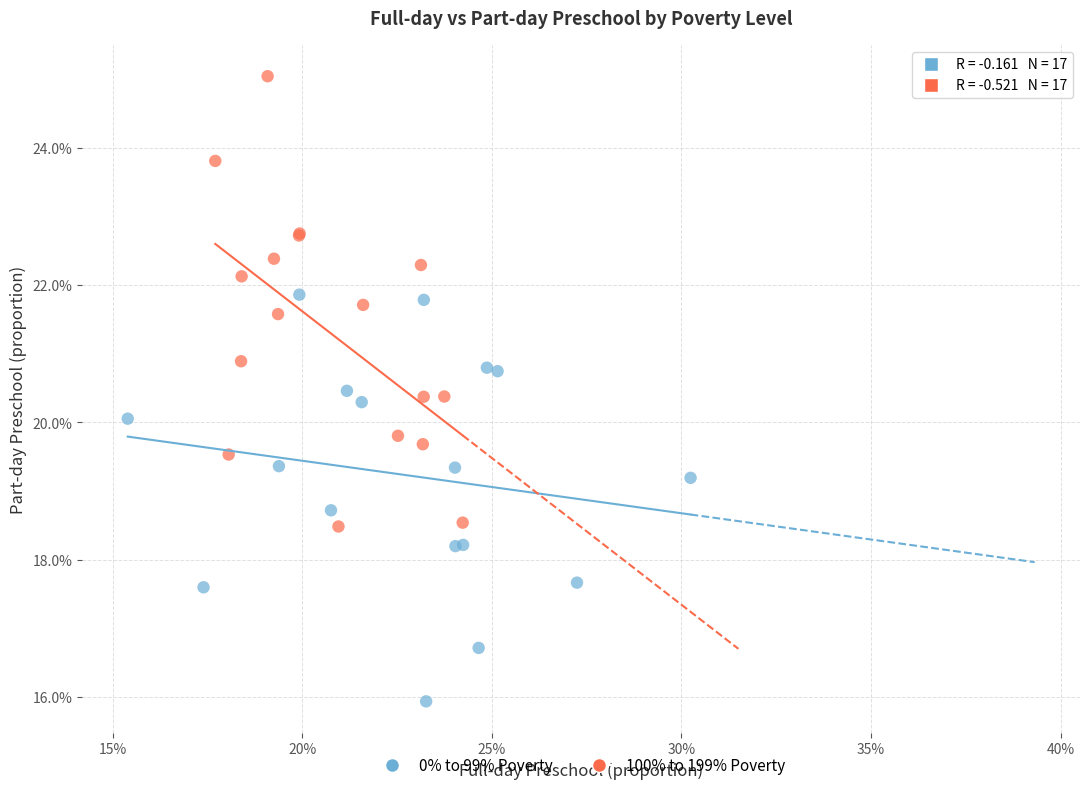

Which series reaches the maximum Y coordinate?

100% to 199% Poverty